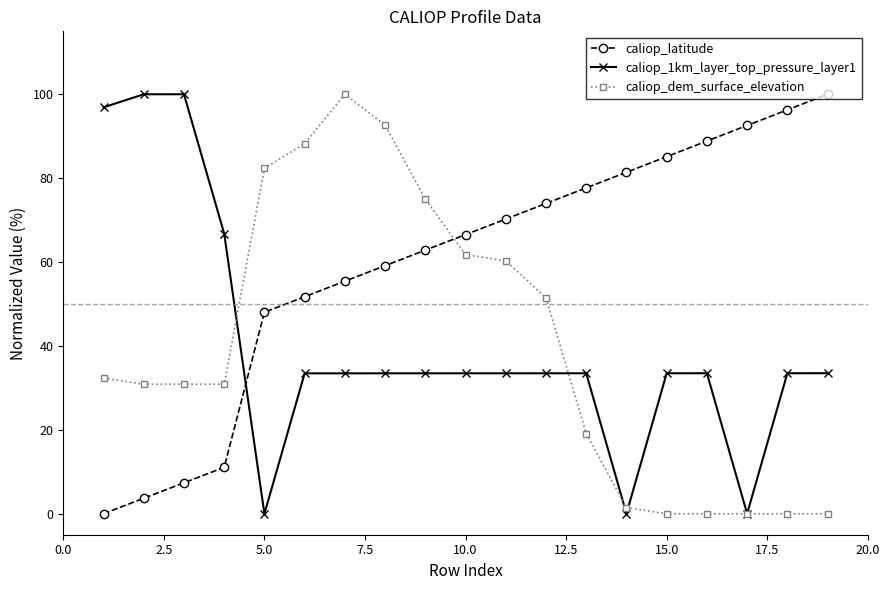

Which series has the largest total across all categories?

caliop_latitude